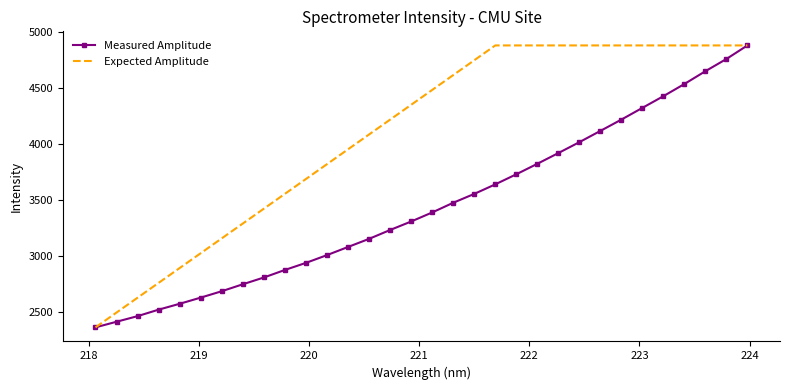

What is the maximum value for Measured Amplitude?

4883.2